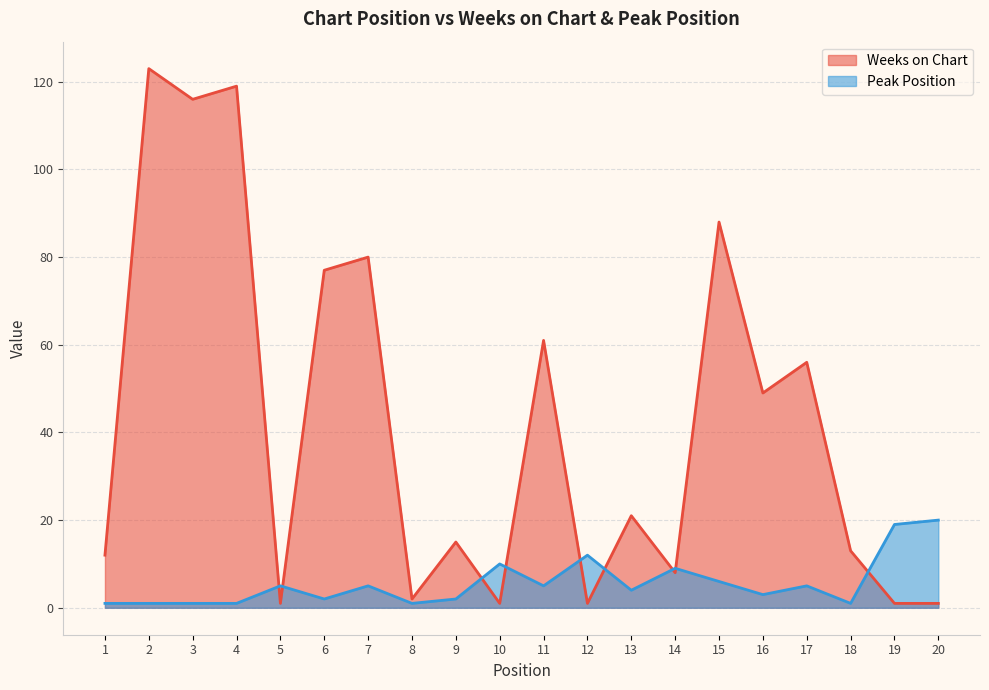

The value of Weeks on Chart at 20 is 1. True or false?

False